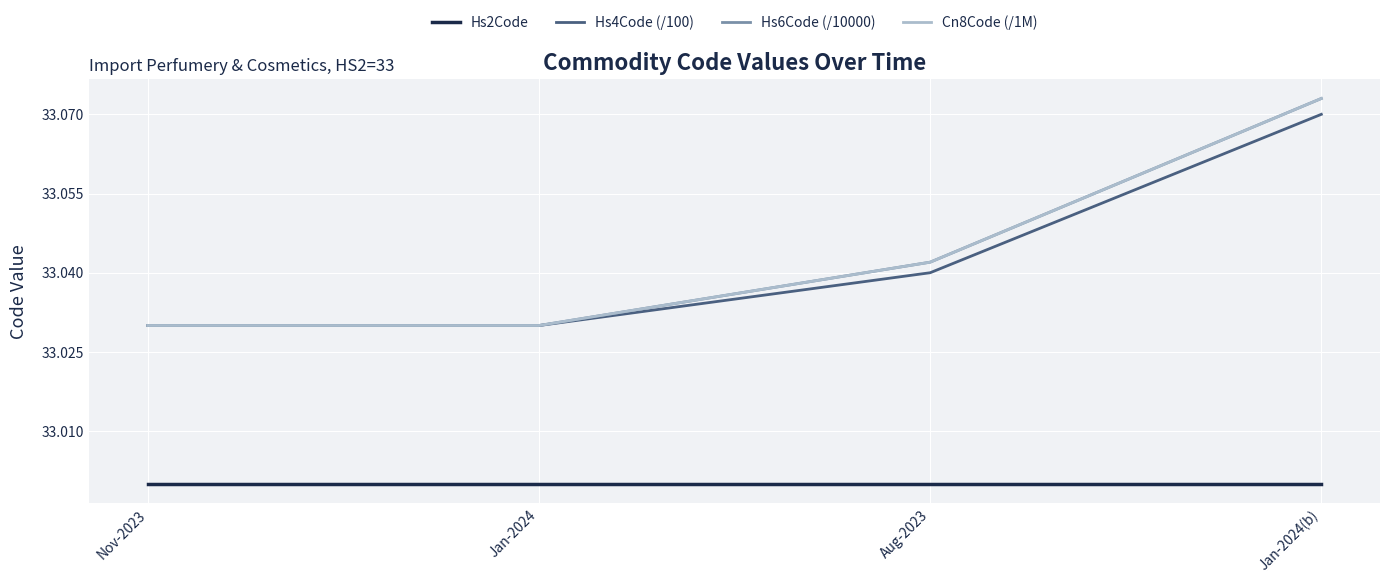

Which label corresponds to the largest value in the chart?

Jan-2024(b)